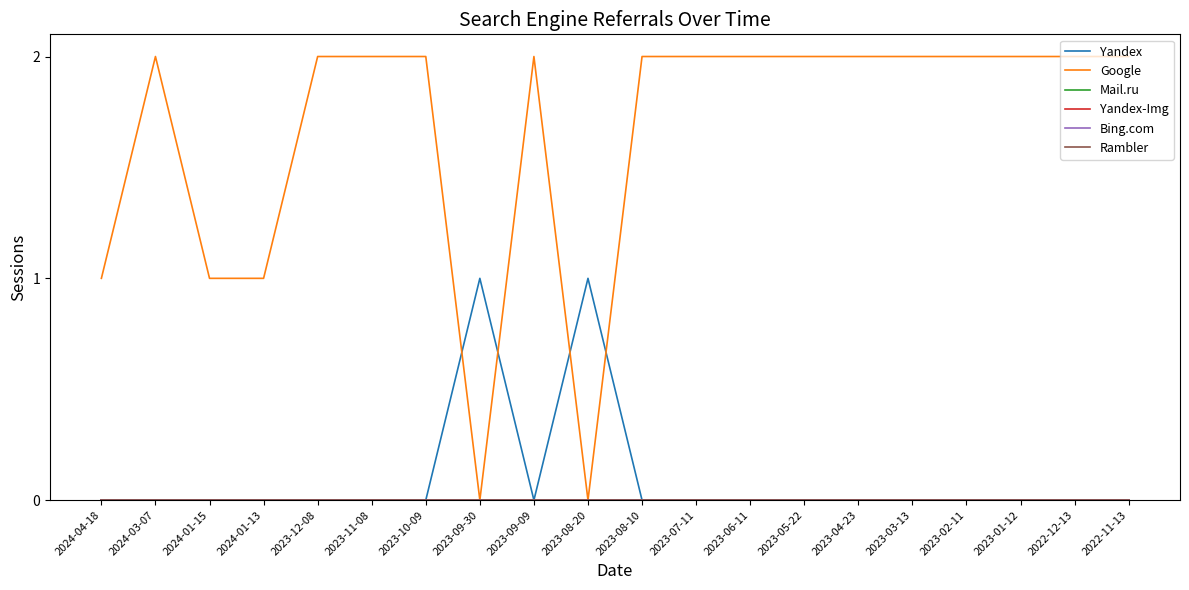

Is this an area chart (filled region under the line)?

No